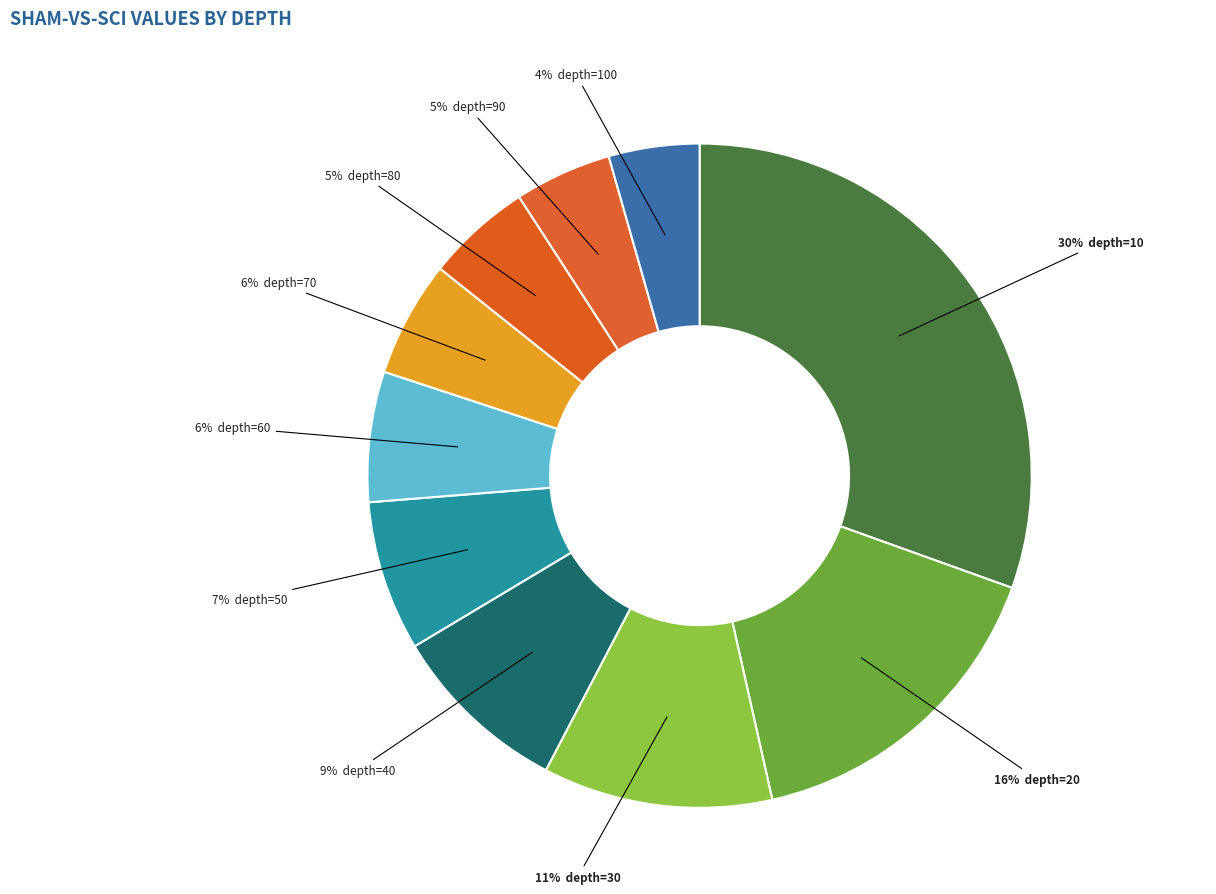

Is there any slice that represents more than half of the pie?

No